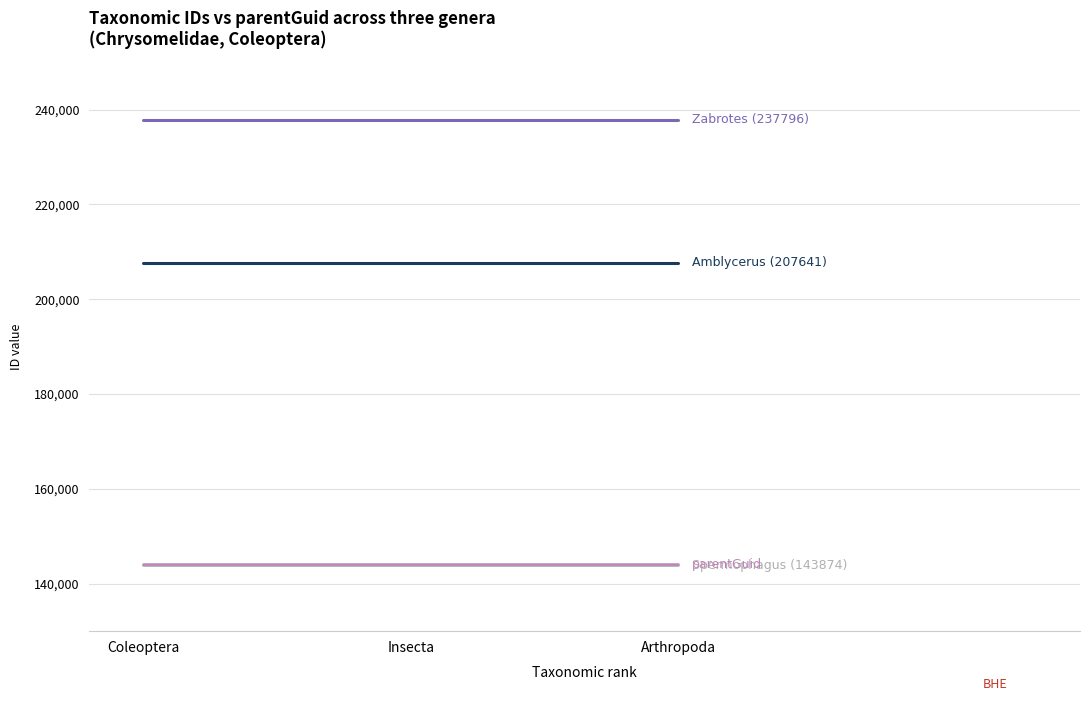

What is the maximum value shown in the chart?

237796